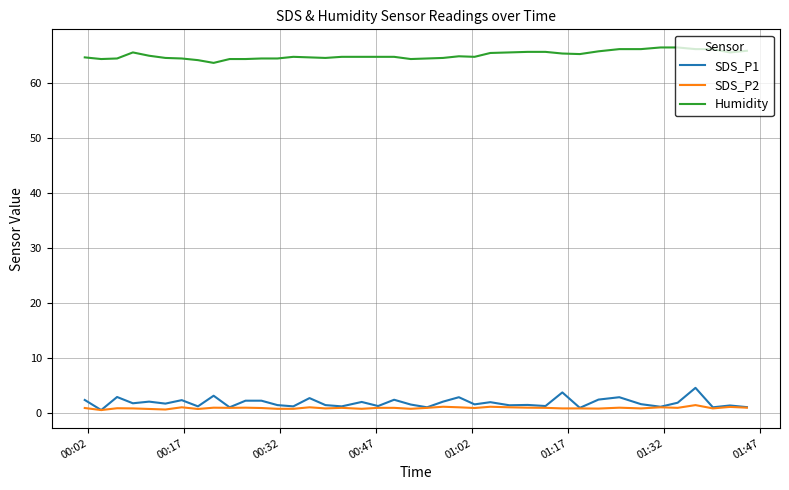

Which series has the largest total across all categories?

Humidity